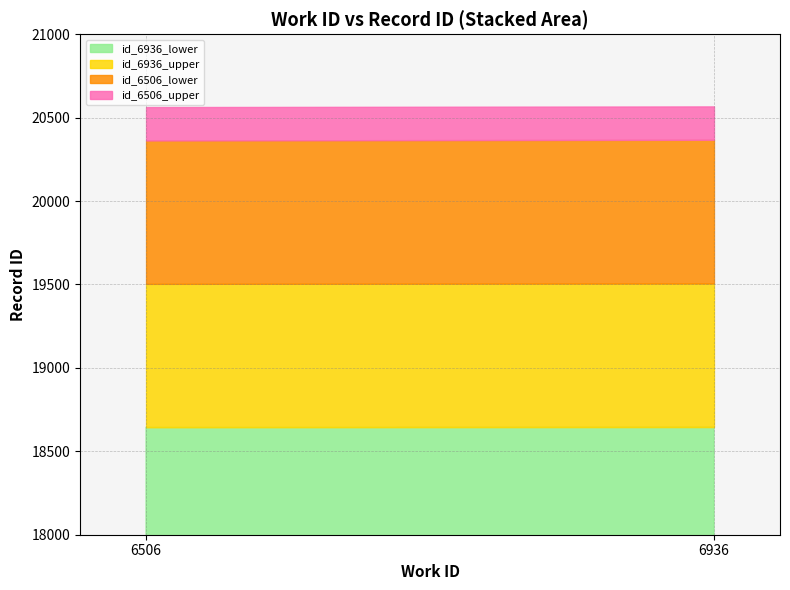

List the labels in order of id_6936 value, smallest first.

6936, 6506